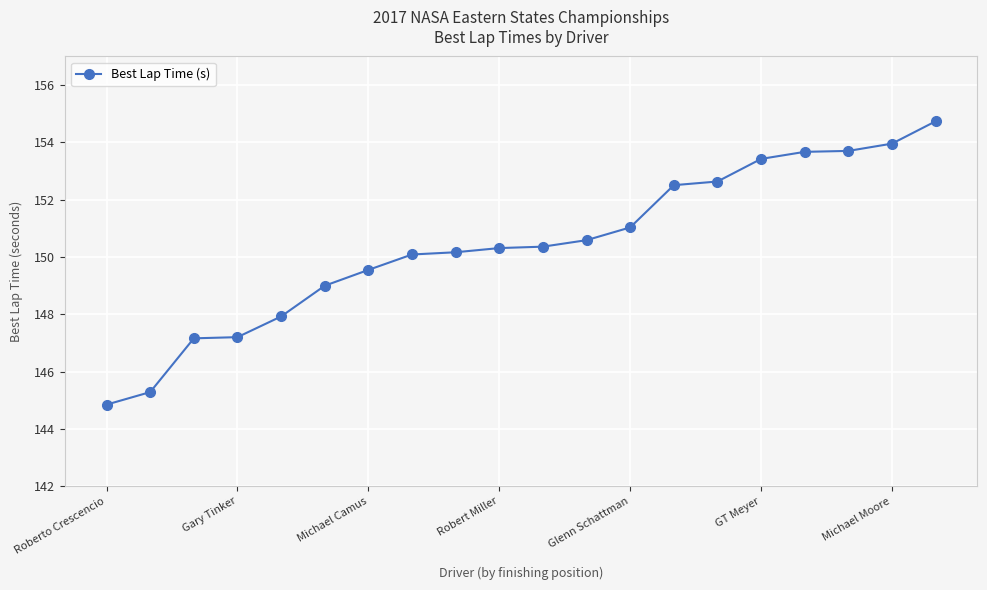

What is the value of the 17th point from the left?

153.7